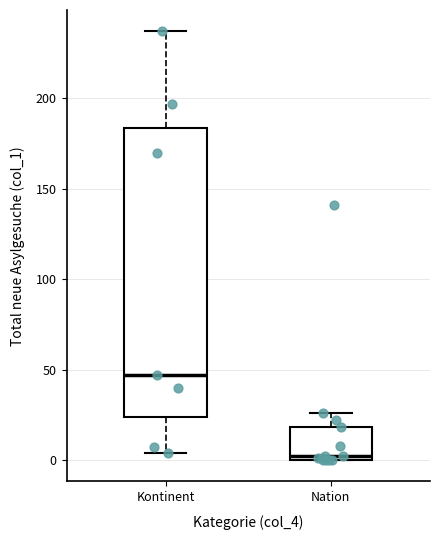

Which box has the highest median line?

Kontinent